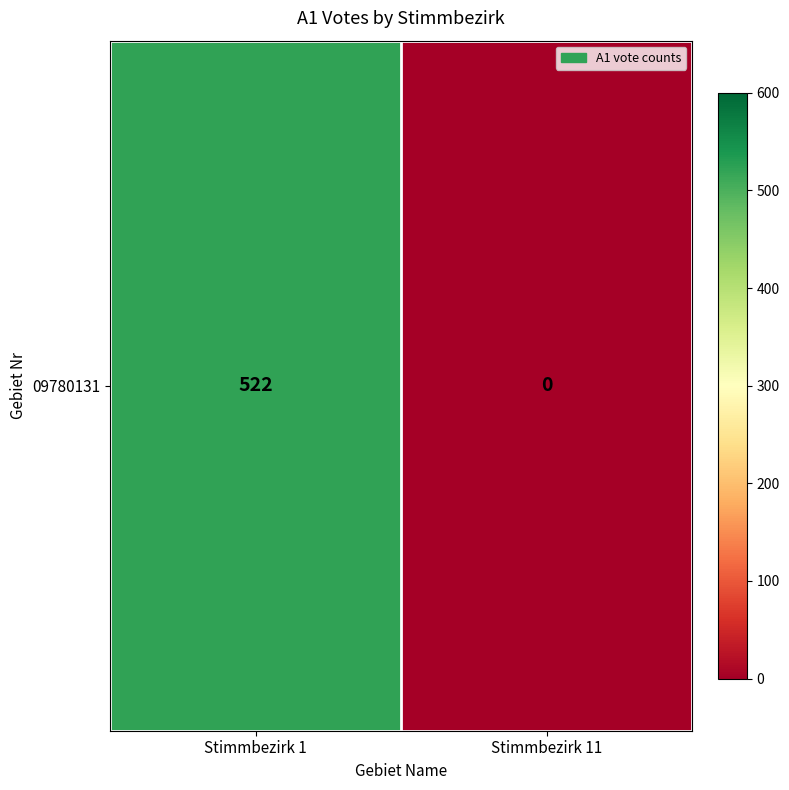

Reading left to right, extract all data points from this chart.

Stimmbezirk 1=522	Stimmbezirk 11=0